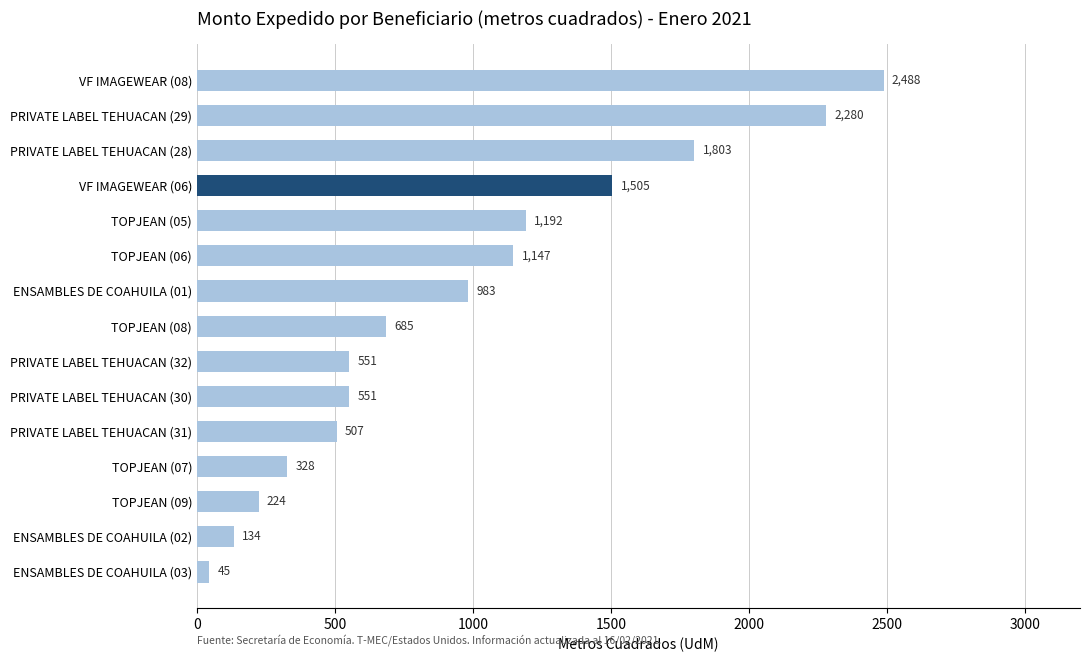

How many data points are less than 685?

7